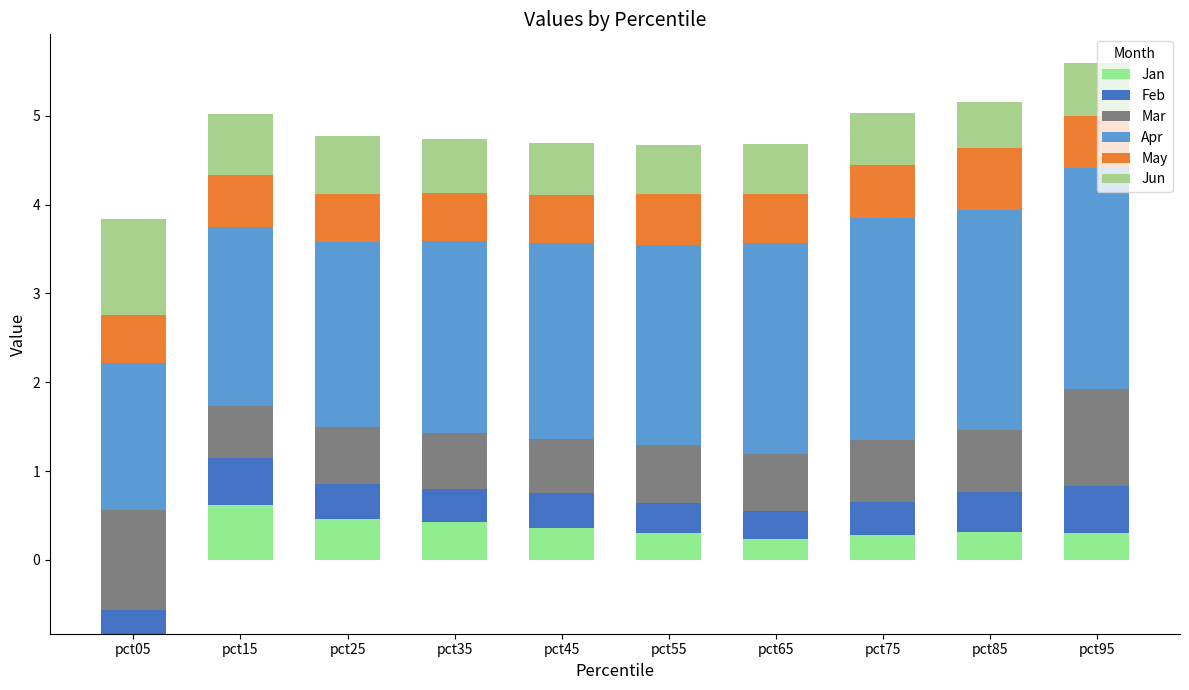

What is the greatest value displayed?

2.5